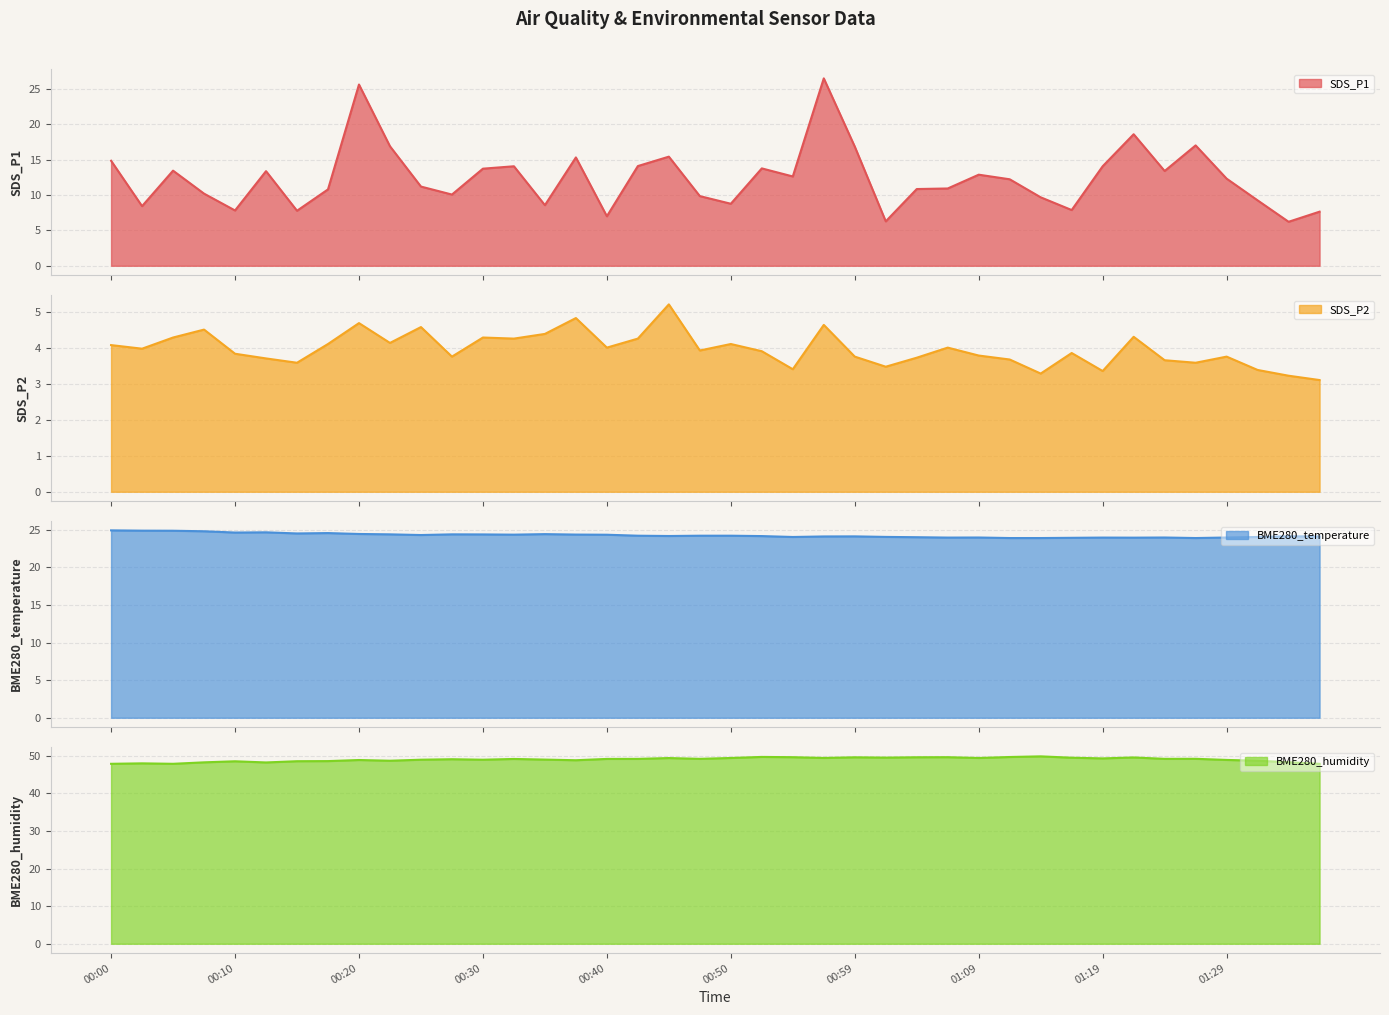

At which label is SDS_P2 closest to 4?

00:40